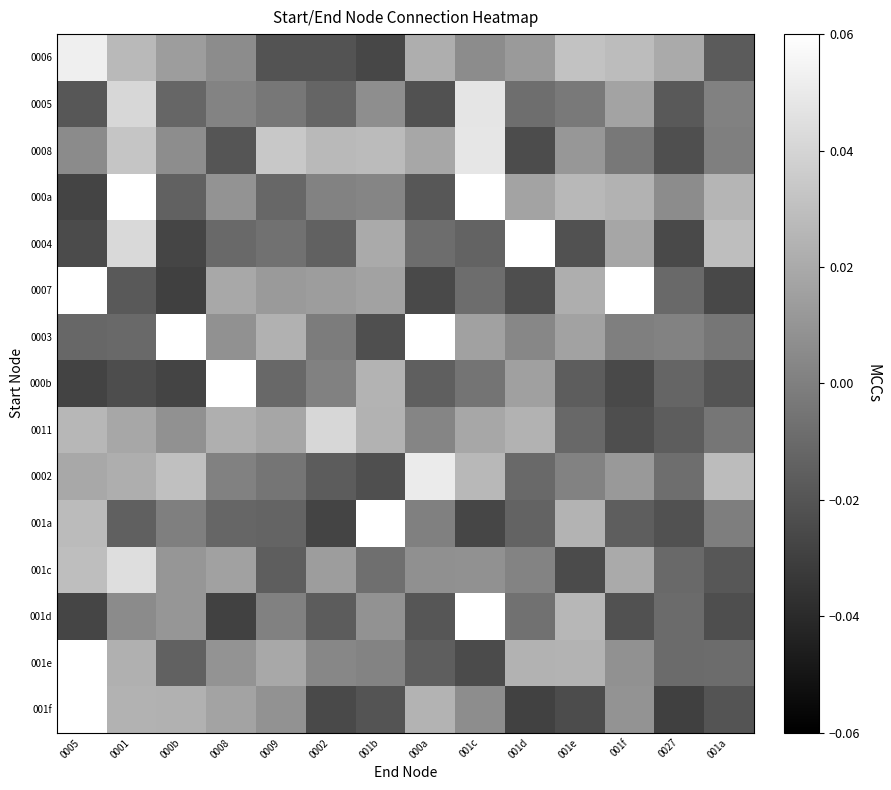

What is the difference between the highest and lowest values at 000b?

0.1